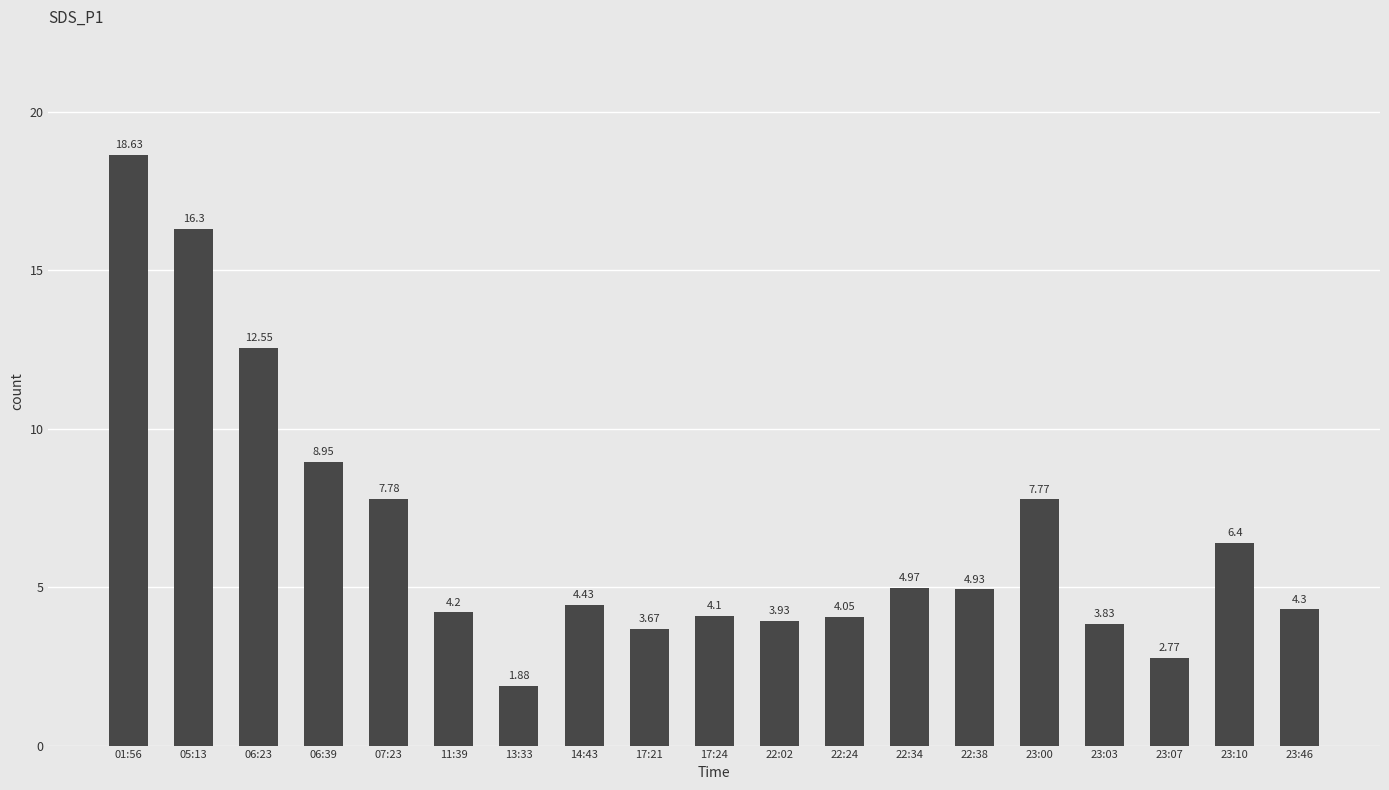

The value at 11:39 is 4.2. True or false?

True